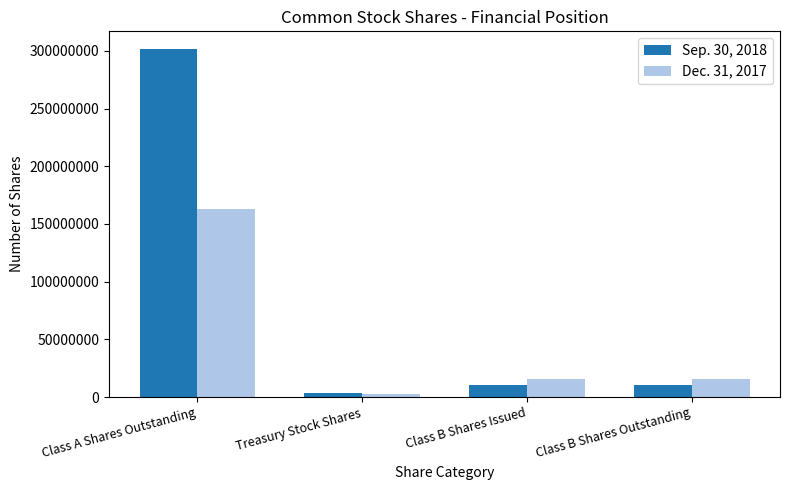

What position from the right is Class B Shares Issued?

2